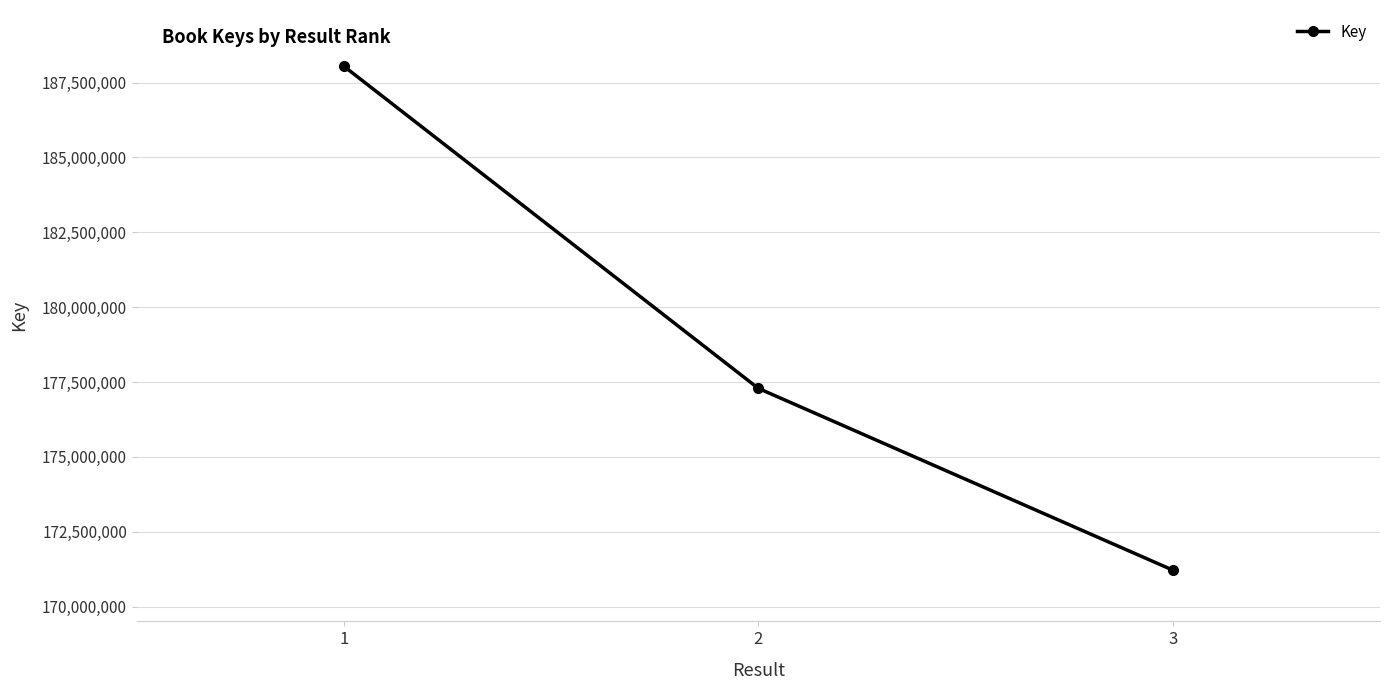

Is it true that the value at 2 is 177286826?

True